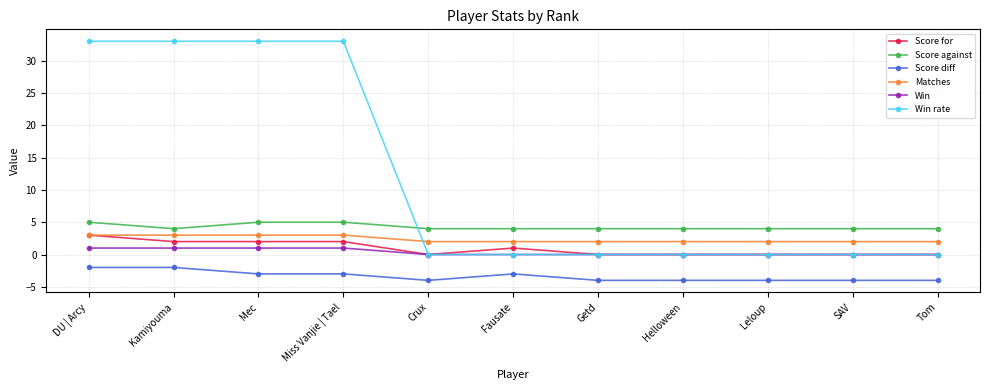

What is the difference between the Matches values at Kamiyouma and Tom?

1